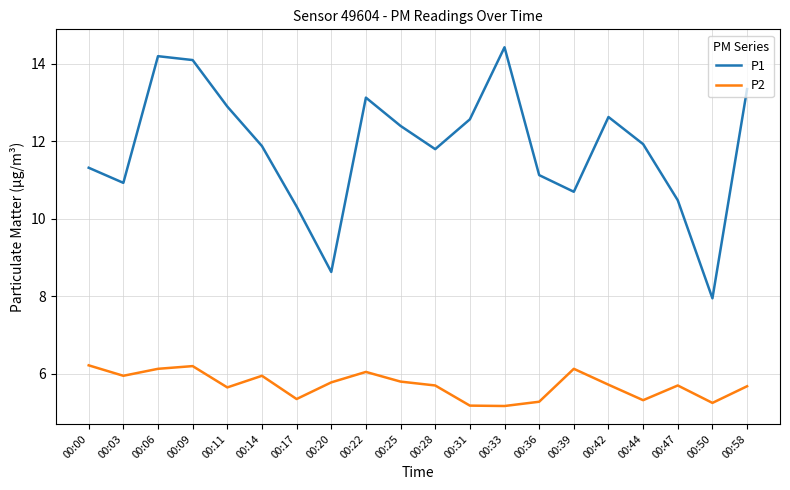

What is the difference between the highest and lowest values at 00:50?

2.7